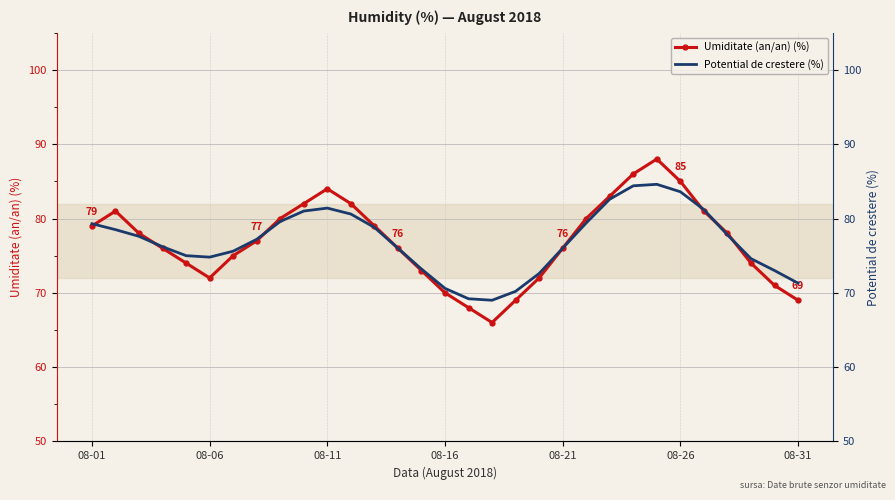

Reading left to right, transcribe all the data shown in this chart.

Umiditate (an/an) (%): 79.0	81.0	78.0	76.0	74.0	72.0	75.0	77.0	80.0	82.0	84.0	82.0	79.0	76.0	73.0	70.0	68.0	66.0	69.0	72.0	76.0	80.0	83.0	86.0	88.0	85.0	81.0	78.0	74.0	71.0	69.0
Potential de crestere (%): 79.3	78.5	77.6	76.2	75.0	74.8	75.6	77.2	79.6	81.0	81.4	80.6	78.8	76.0	73.2	70.6	69.2	69.0	70.2	72.6	76.0	79.4	82.6	84.4	84.6	83.6	81.2	77.8	74.6	73.0	71.3